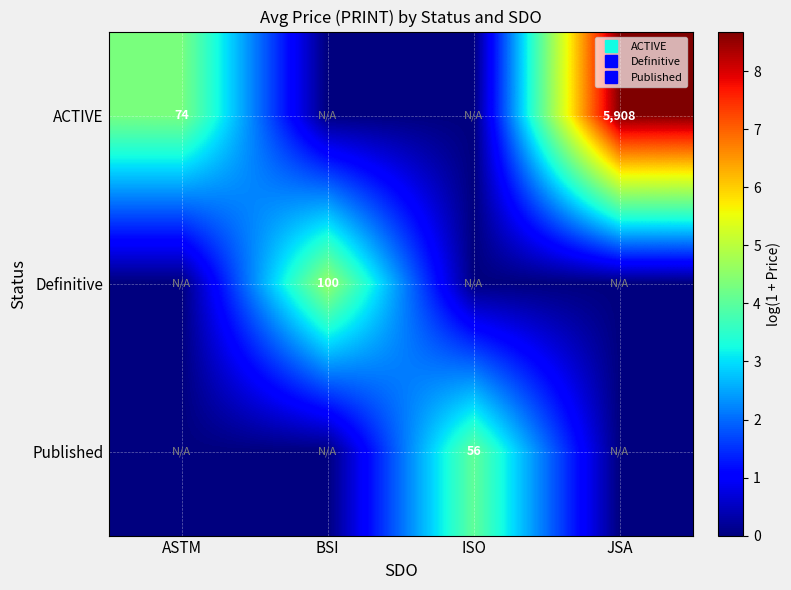

How many data points in Published are above 0?

1